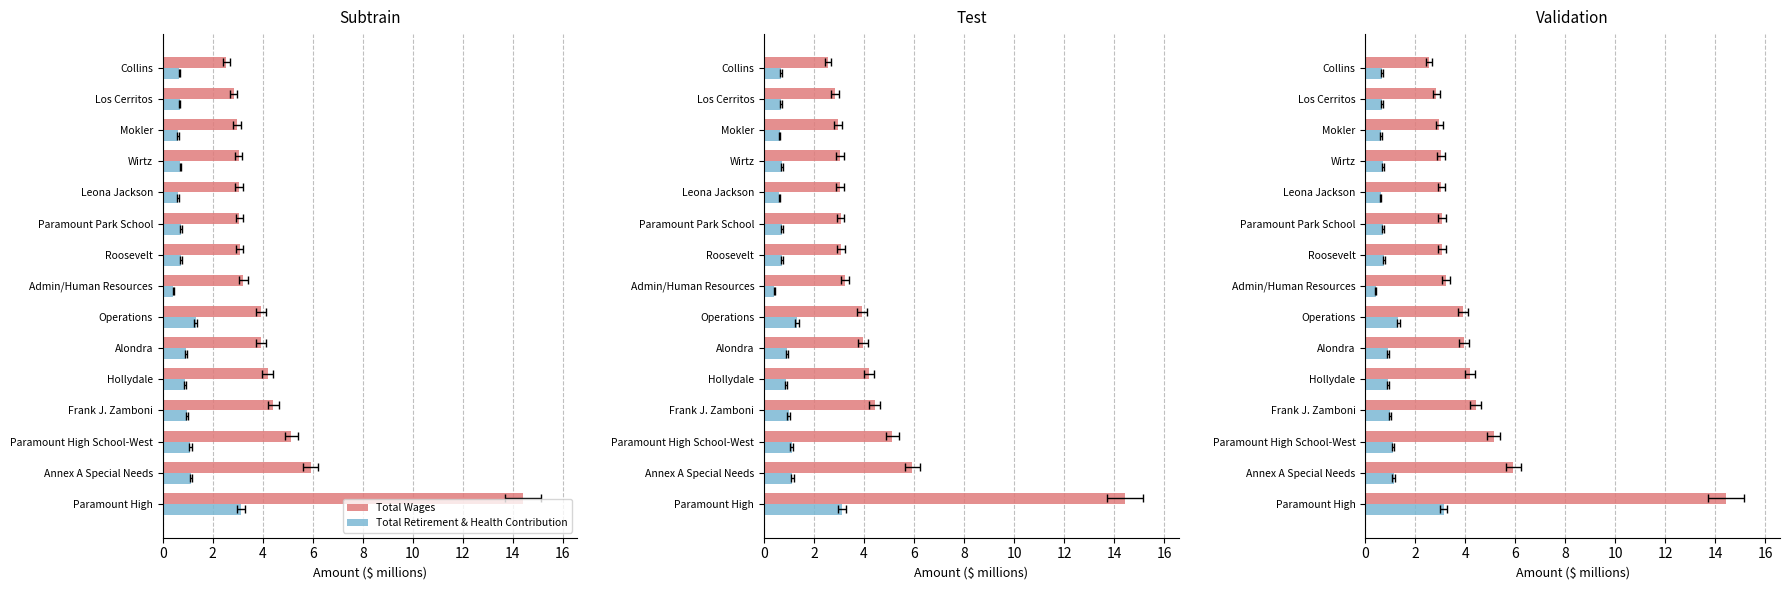

What is the sum of the Total Wages values at Collins and Leona Jackson?

5.6